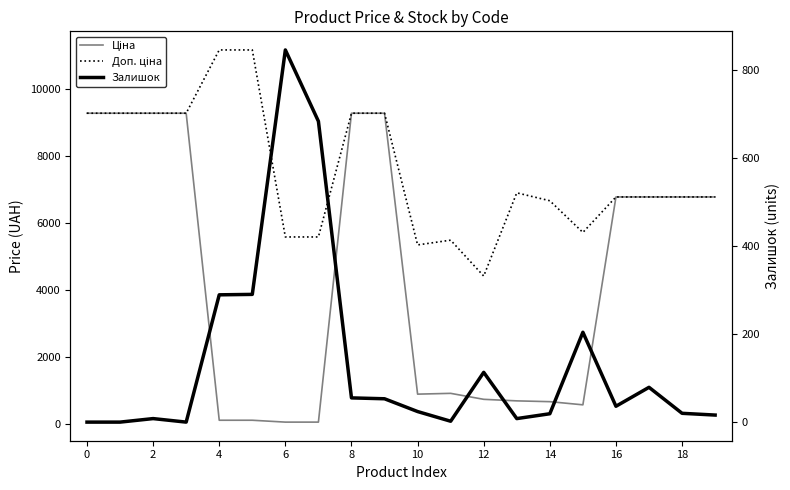

Does the chart display data point markers on the line(s)?

No